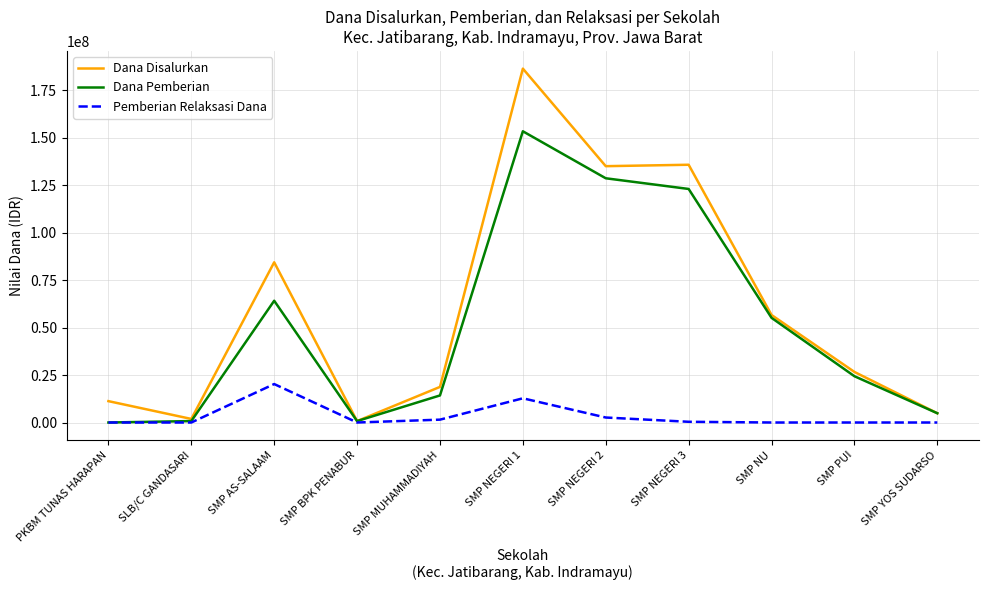

At which category does the chart reach its peak across all series?

SMP NEGERI 1